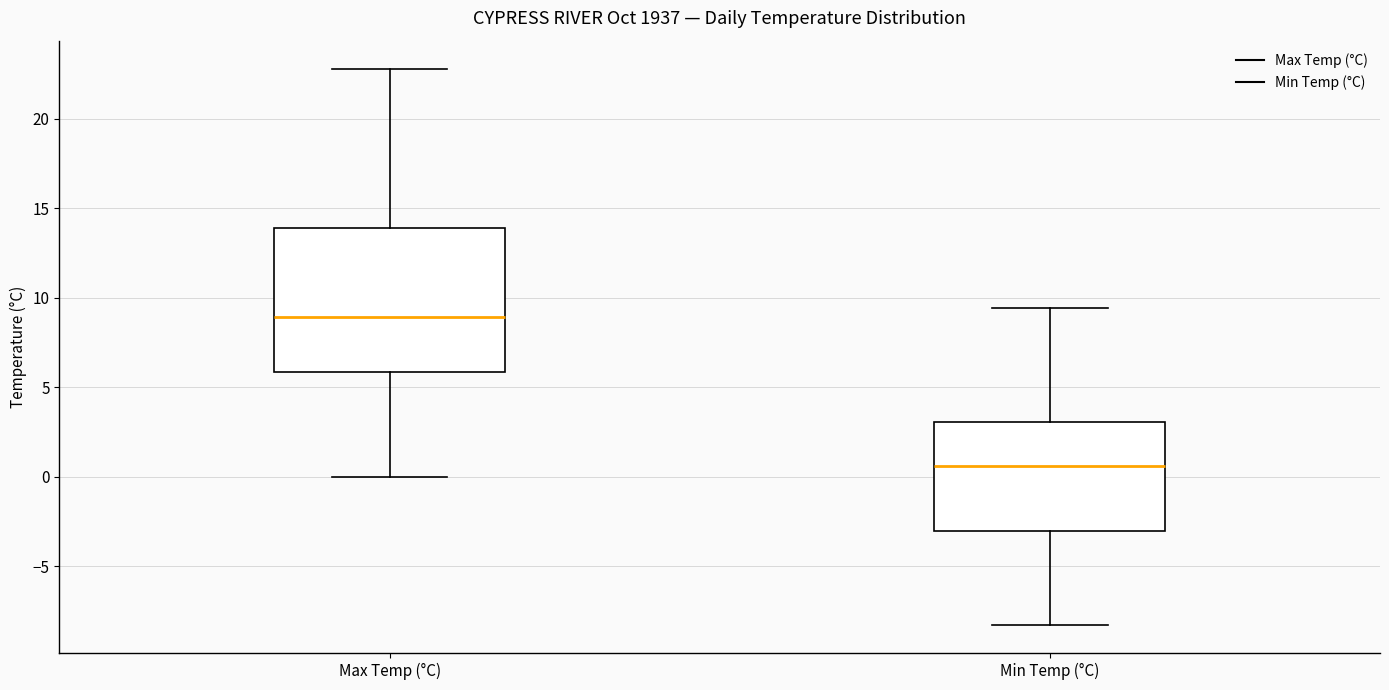

Which box's median line is the lowest?

Min Temp (°C)